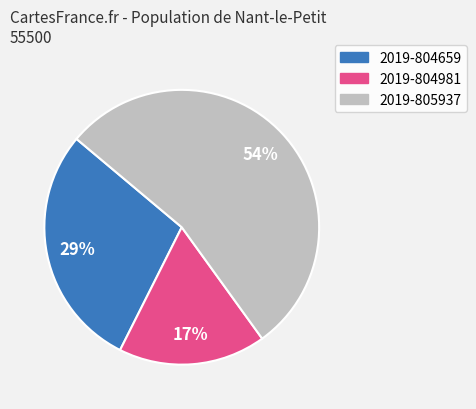

Is there any slice that represents more than half of the pie?

Yes